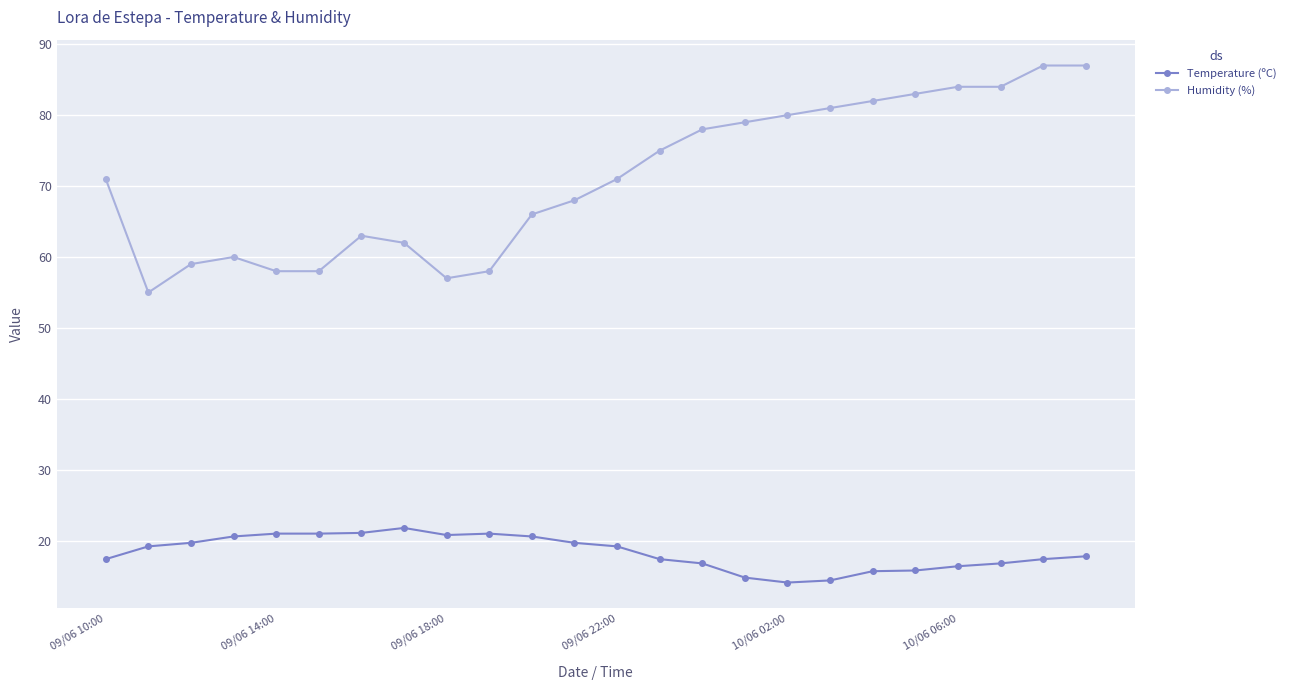

True or false: Temperature (ºC) and Humidity (%) intersect in this chart.

False